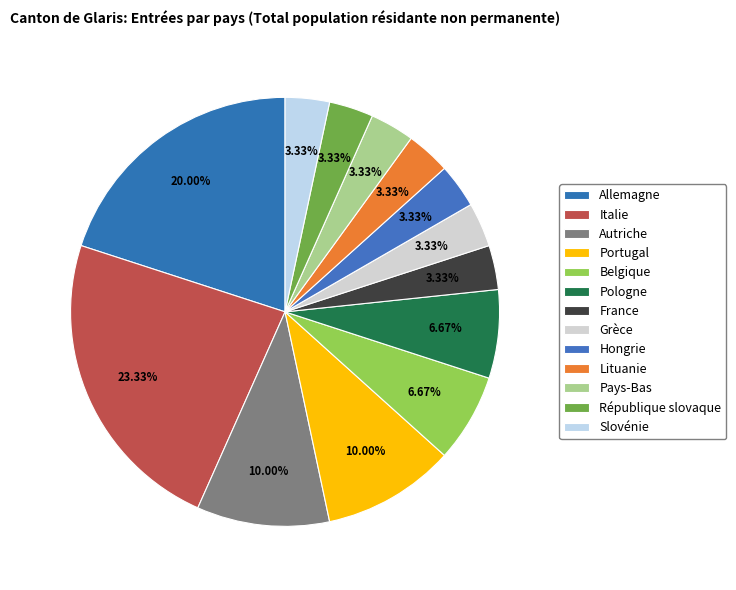

Count the number of slices in the pie.

13